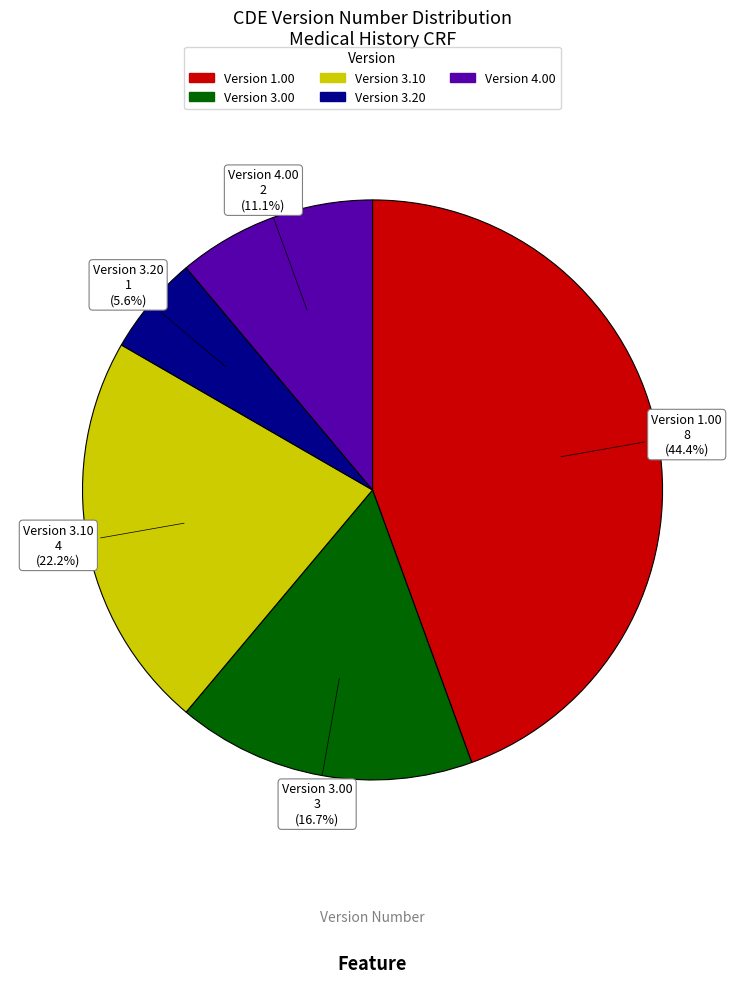

Does any single category account for the majority?

No